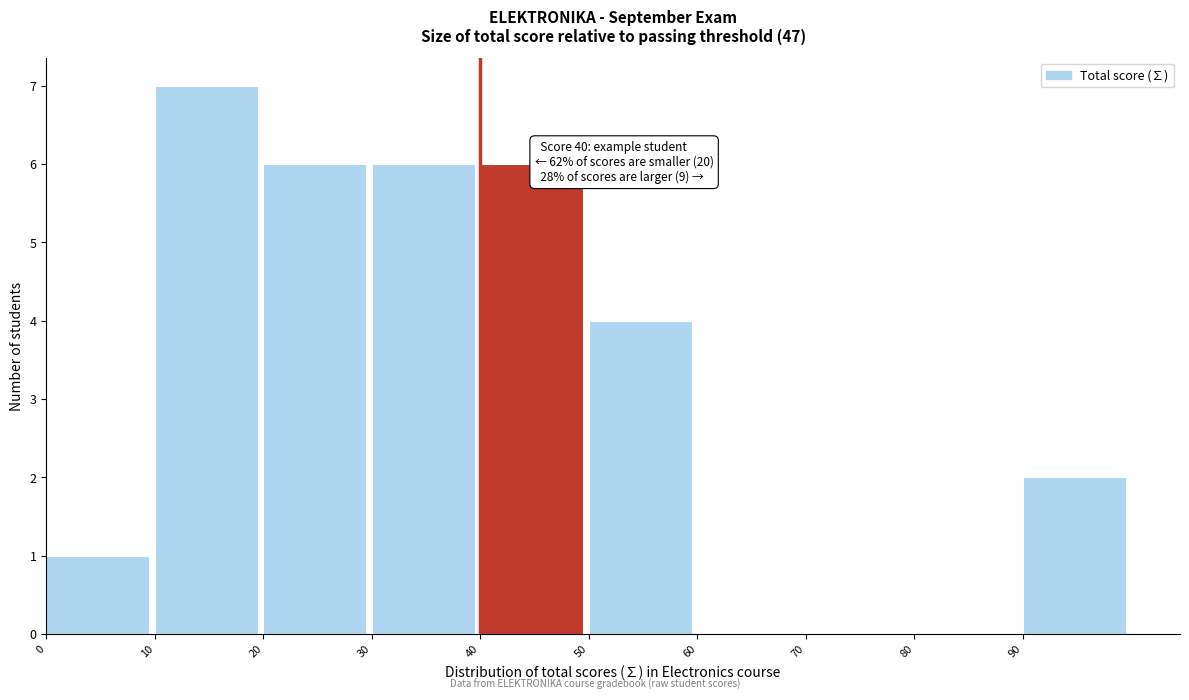

Which range on the x-axis has the tallest bar?

10 to 20